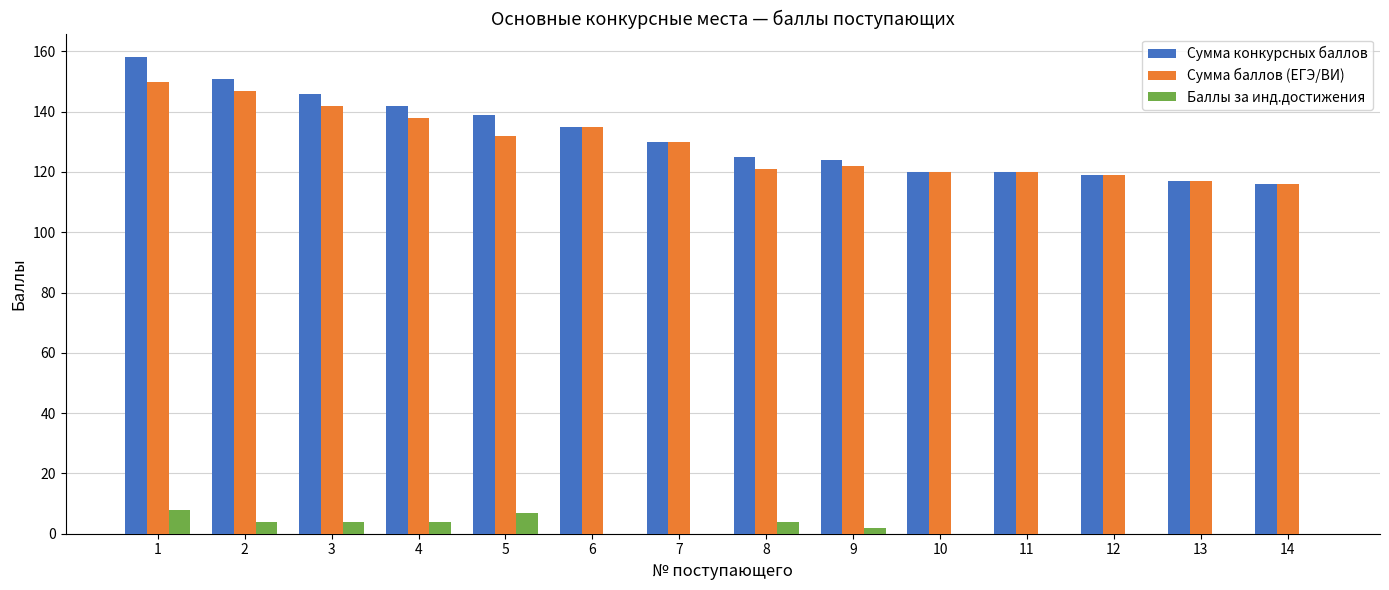

True or false: Сумма баллов (ЕГЭ/ВИ) has a value of 265 at 1.

False